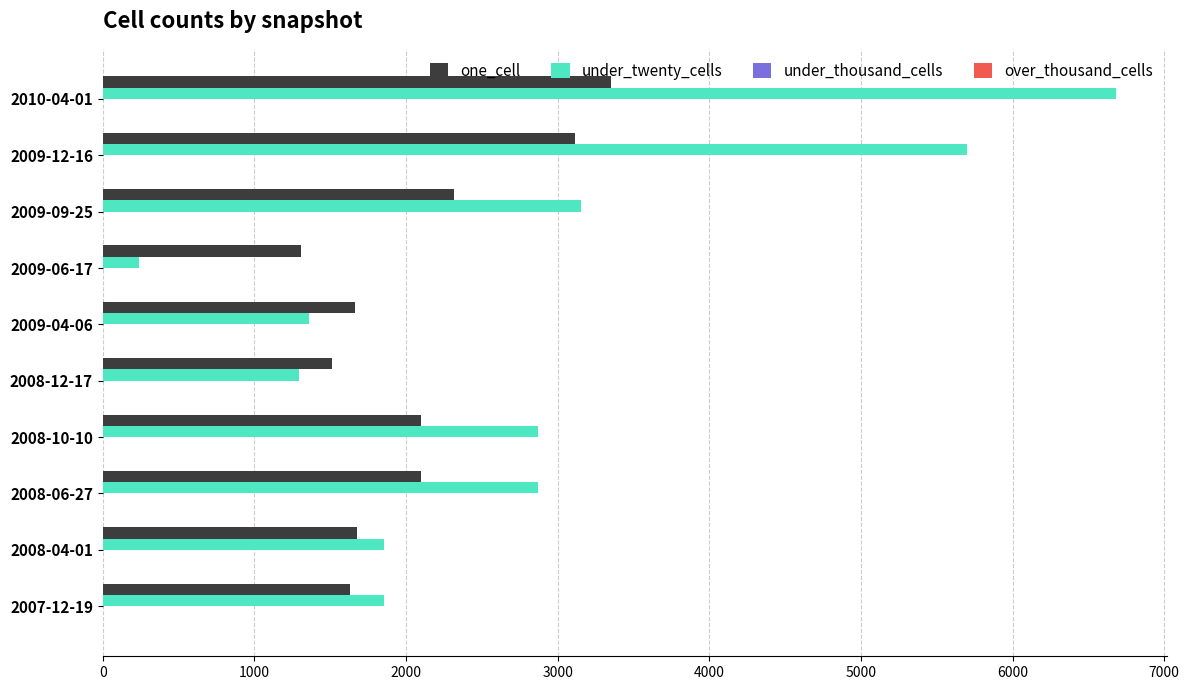

Which series has the largest total across all categories?

under_twenty_cells